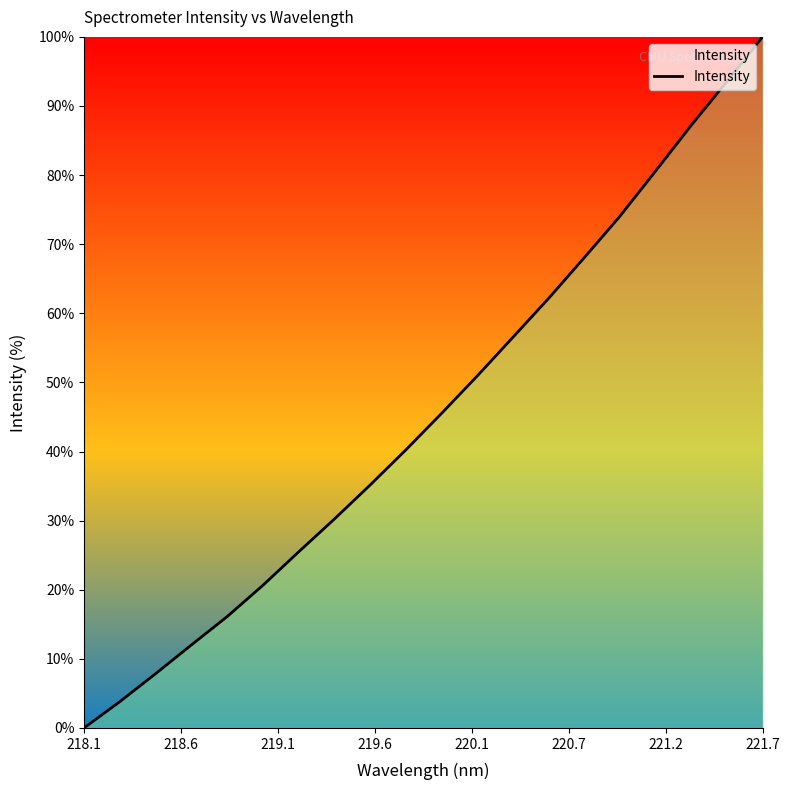

What is the difference between the maximum and minimum values?

100.0